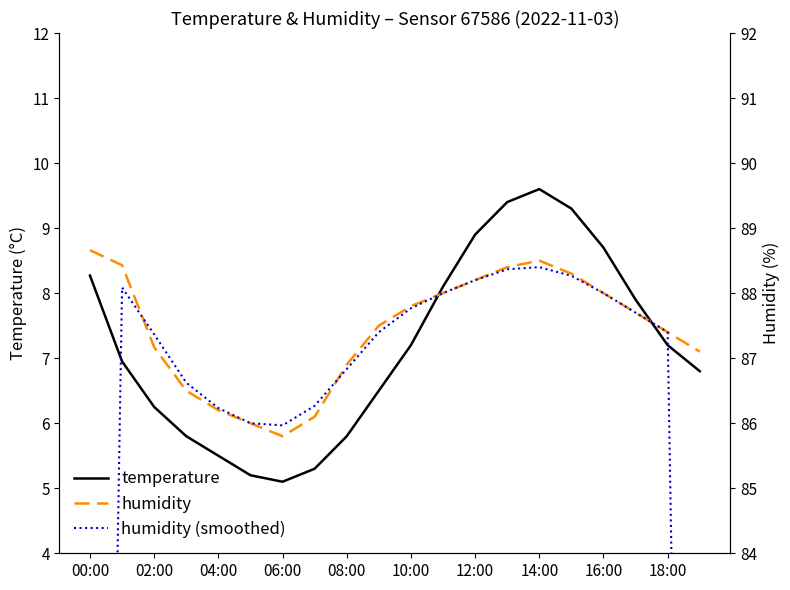

What is the label of the 20th point from the right?

00:00